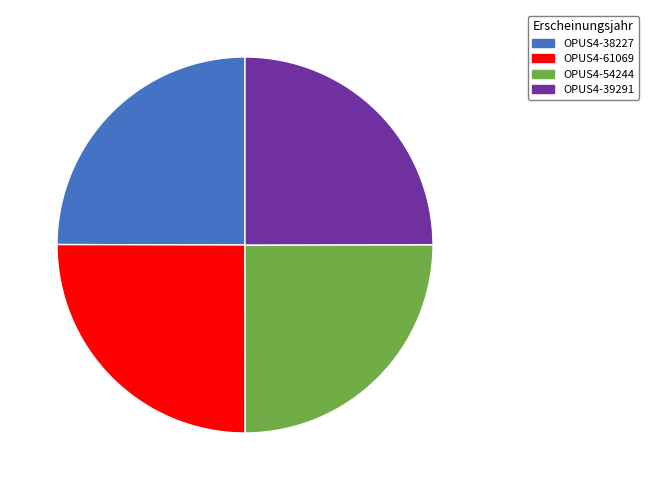

Is it true that OPUS4-54244 is 25% of the pie?

True